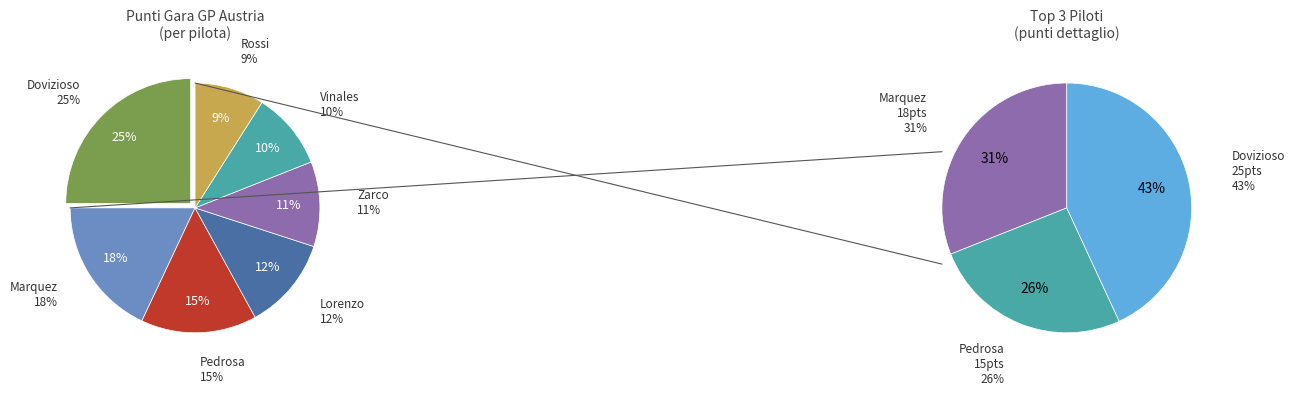

Does 25 - Maverick Vinales account for over 50% of the chart?

No